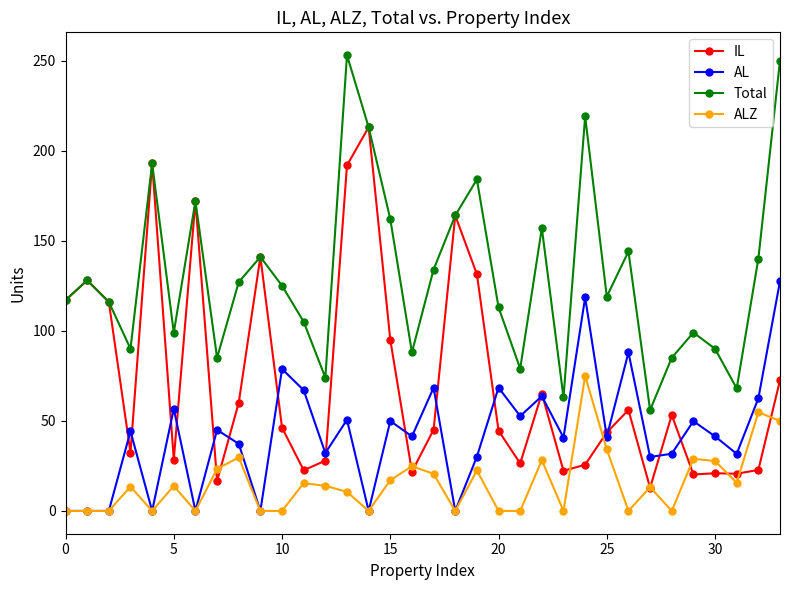

True or false: ALZ and Total cross at least once.

False